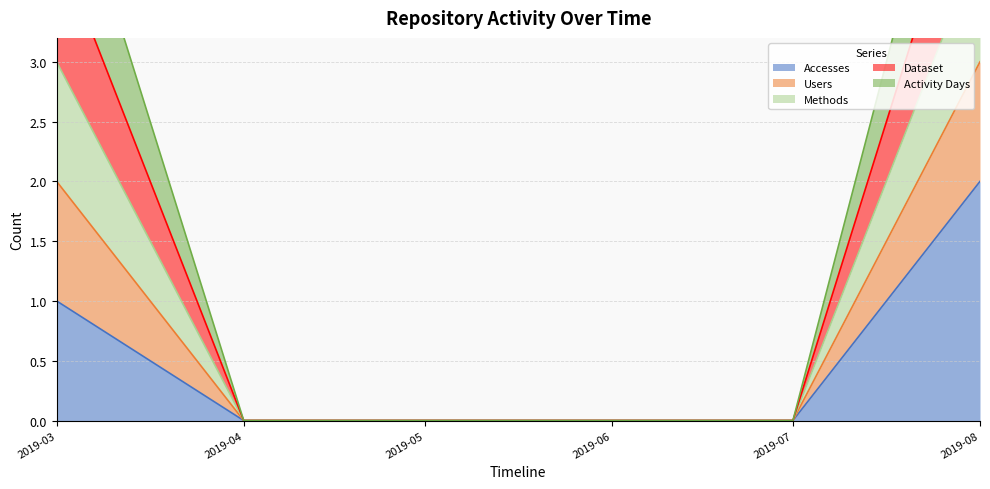

What is the sum of all Accesses values?

3